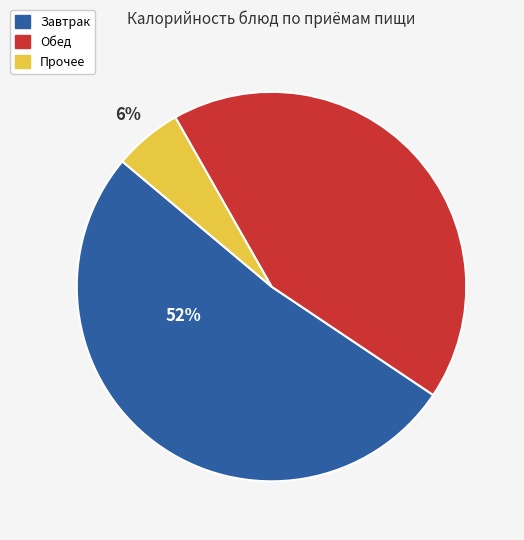

Does any single category account for the majority?

Yes